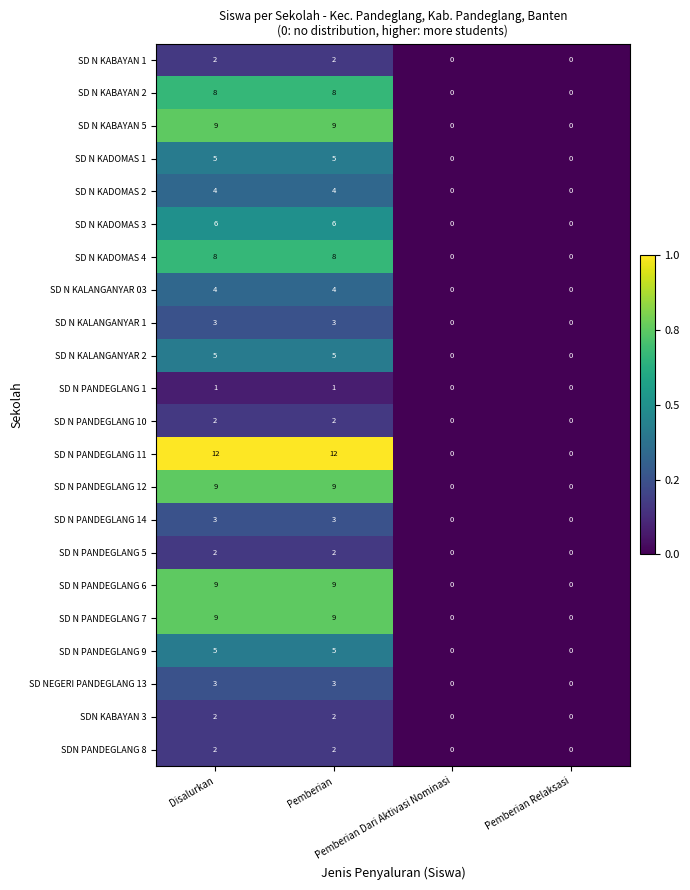

Which series changed the most between Pemberian and Pemberian Relaksasi?

SD N PANDEGLANG 11